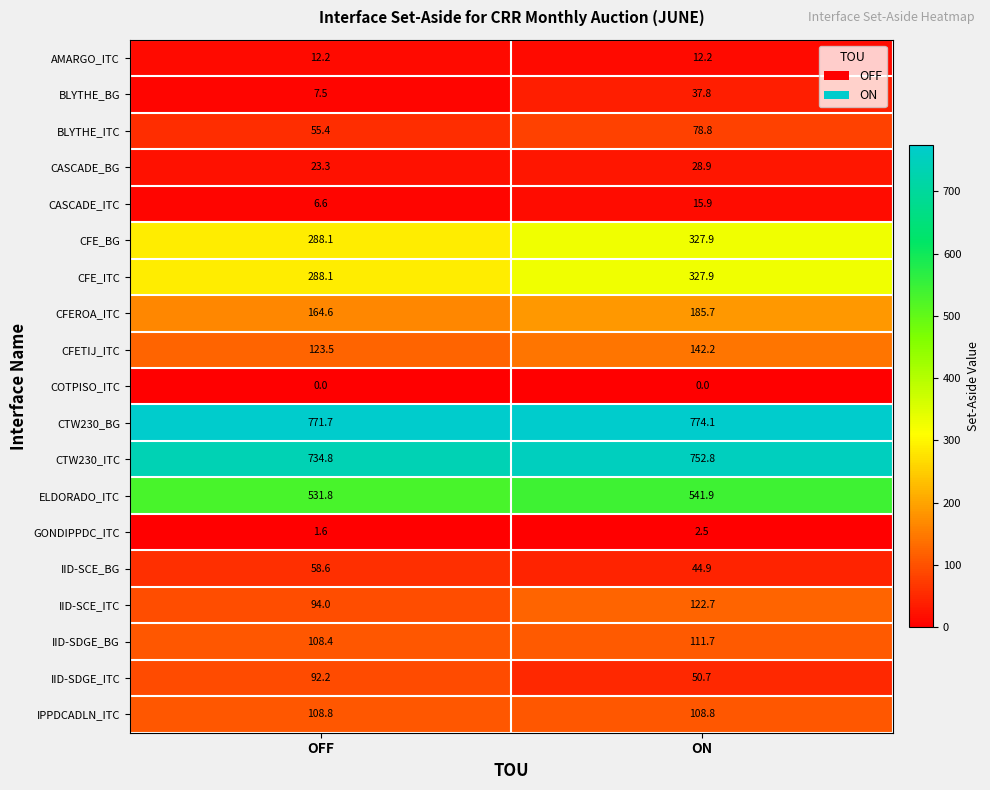

At which label is CFETIJ_ITC closest to 132?

OFF